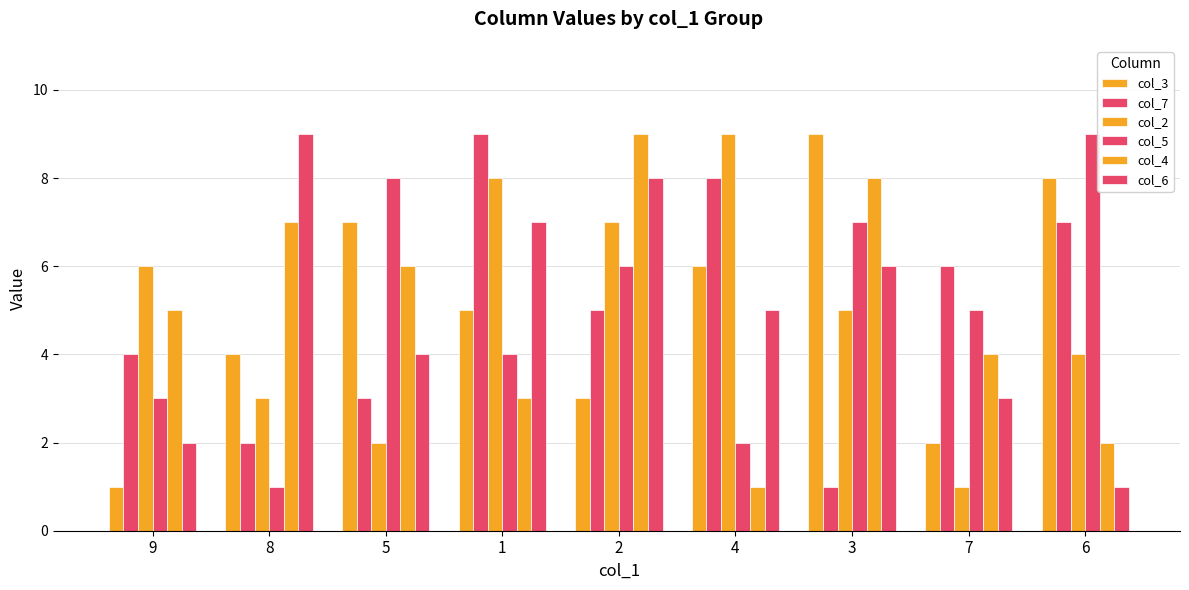

Is the value of col_6 at 3 greater than the value of col_3 at 5?

No